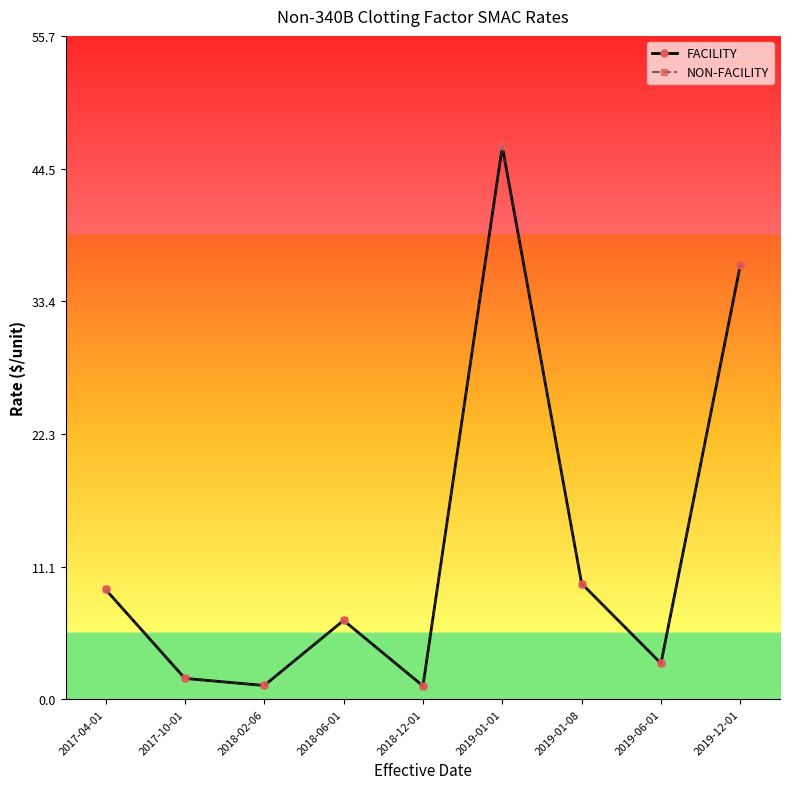

True or false: NON-FACILITY and FACILITY cross at least once.

False